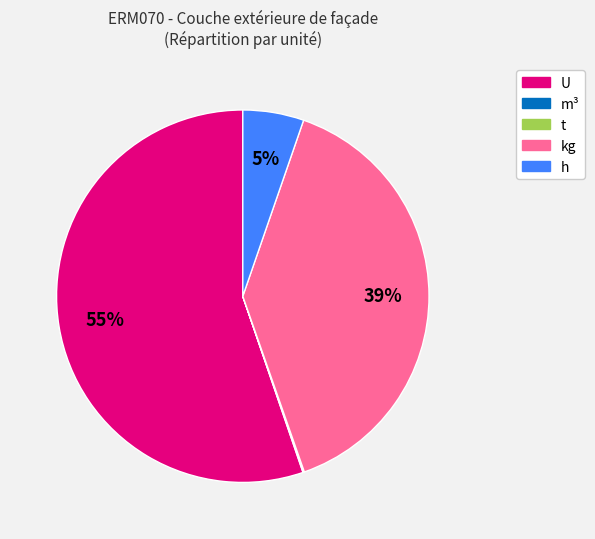

To the nearest percent, what is the average slice percentage?

20%